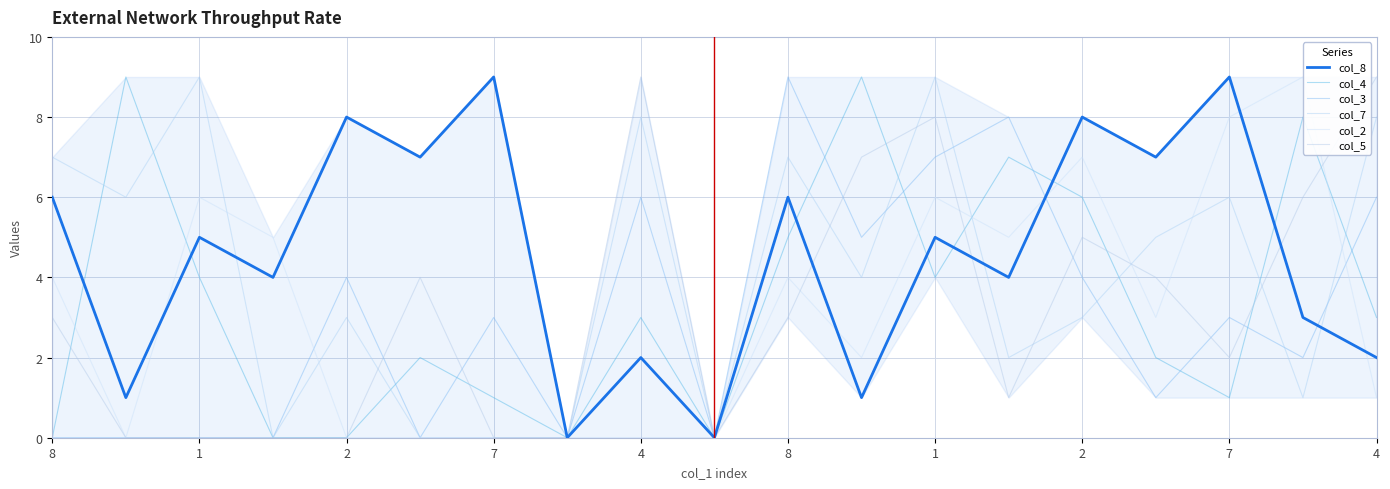

Is the value of col_7 at 11 greater than the value of col_2 at 1?

Yes